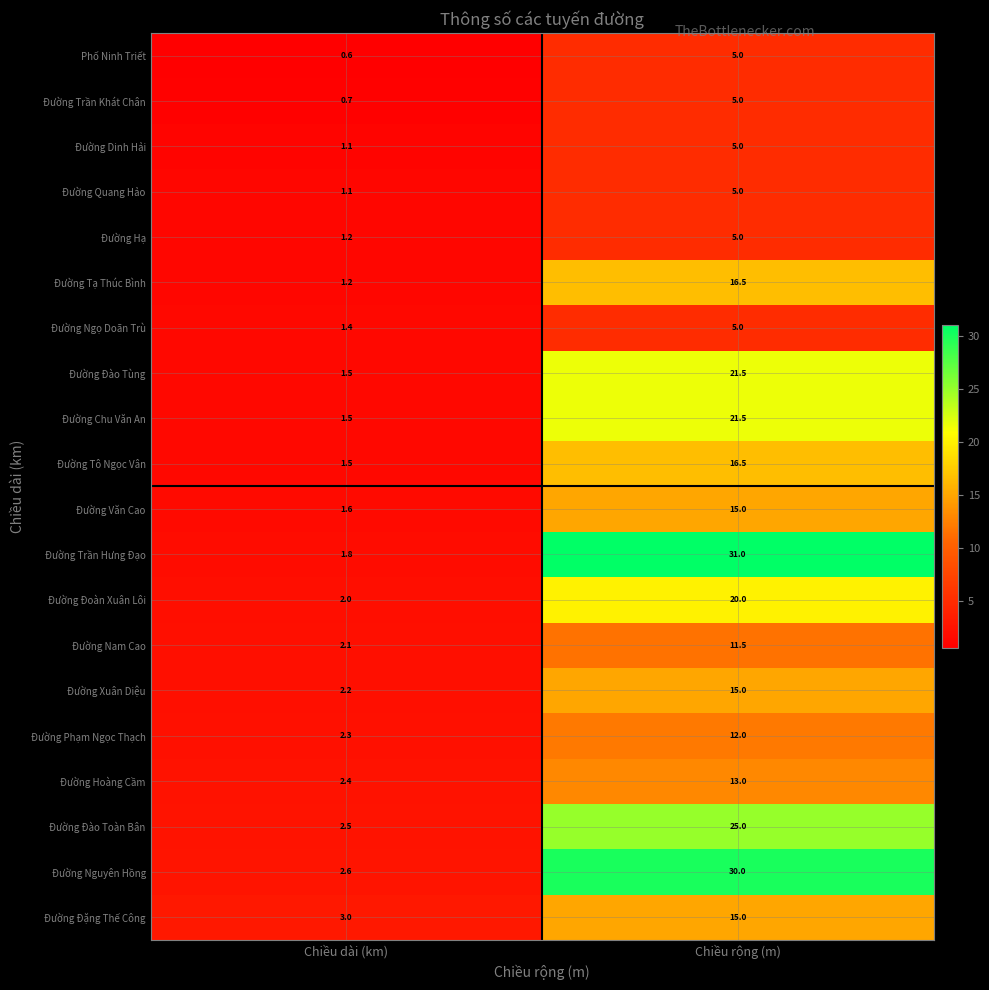

The value of Đường Dinh Hải at Chiều dài (km) is 1.1. True or false?

True